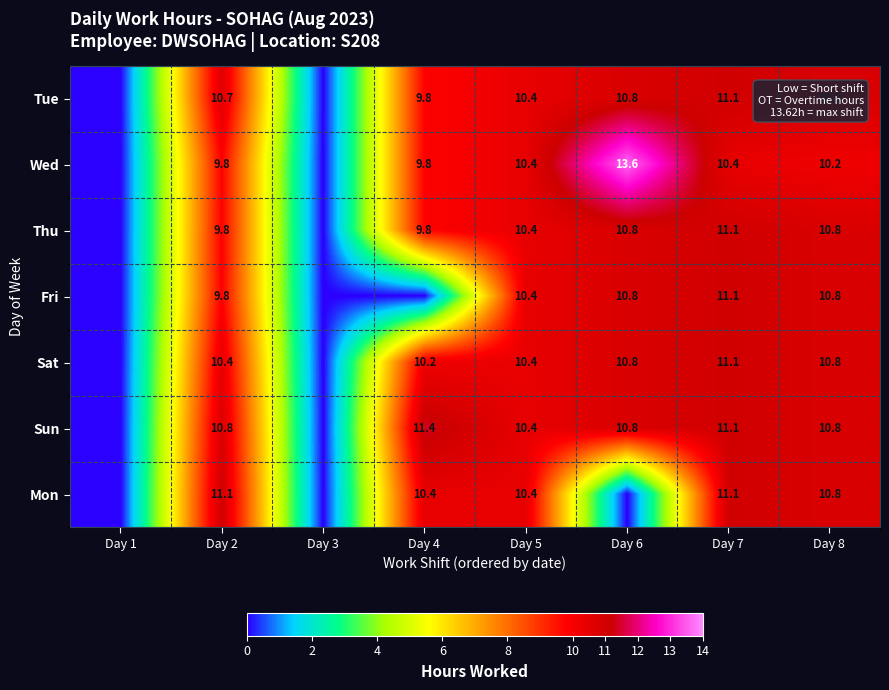

The value of Wed at Day 5 is 2.3. True or false?

False